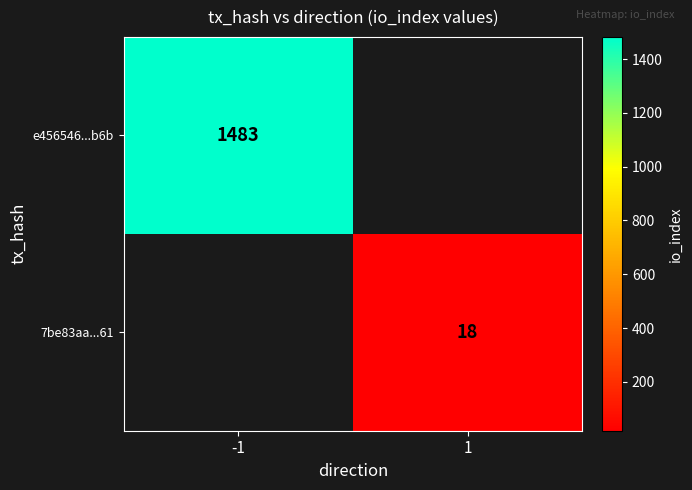

At how many categories does at least one series exceed 878?

1